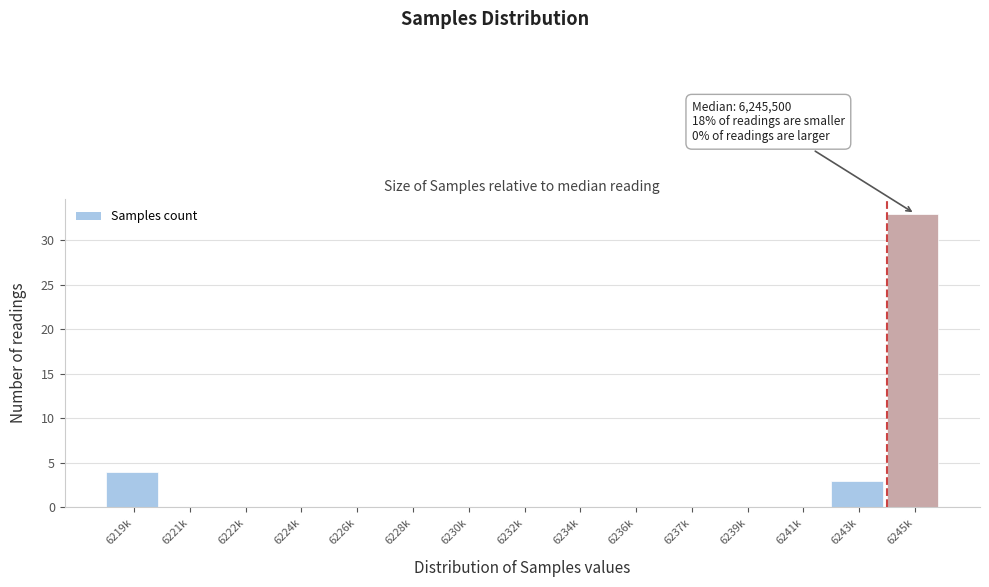

Reading left to right, extract all data points from this chart.

6219k=4	6221k=0	6222k=0	6224k=0	6226k=0	6228k=0	6230k=0	6232k=0	6234k=0	6236k=0	6237k=0	6239k=0	6241k=0	6243k=3	6245k=33